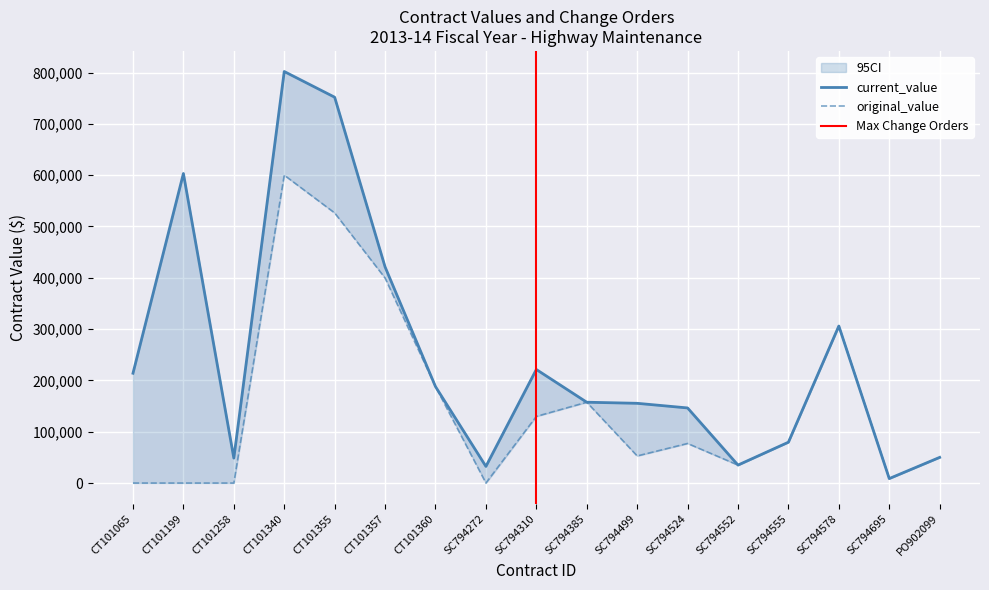

How many data points in current_value are less than 157500?

8